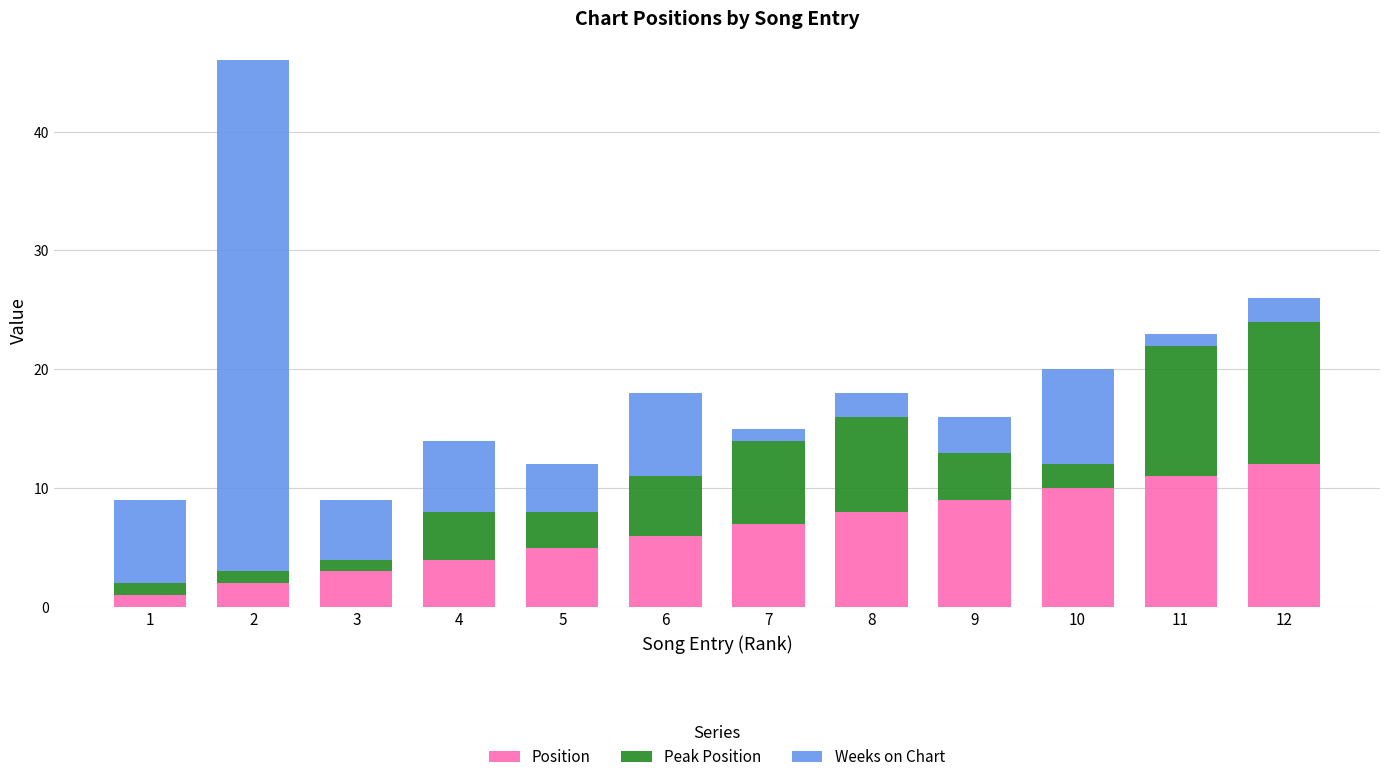

The value of Position at 2 is 2. True or false?

True